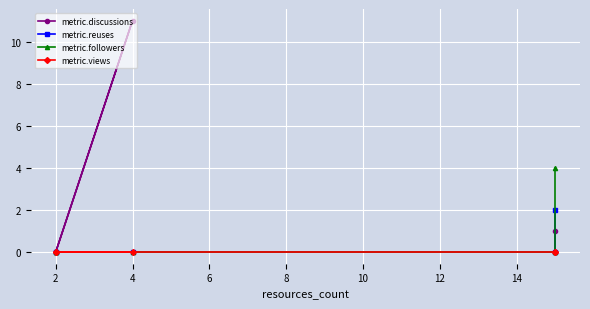

At how many categories does at least one series exceed 10?

1